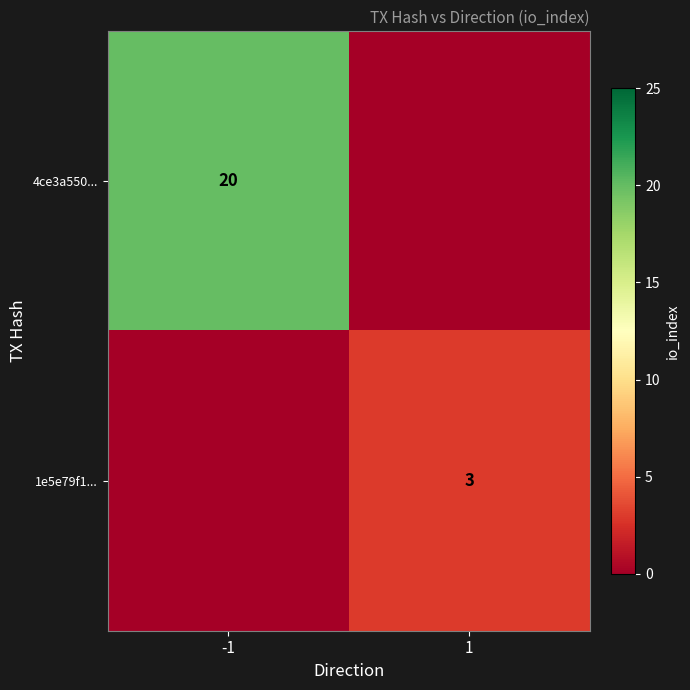

True or false: 1e5e79f1... has a value of 5 at 1.

False